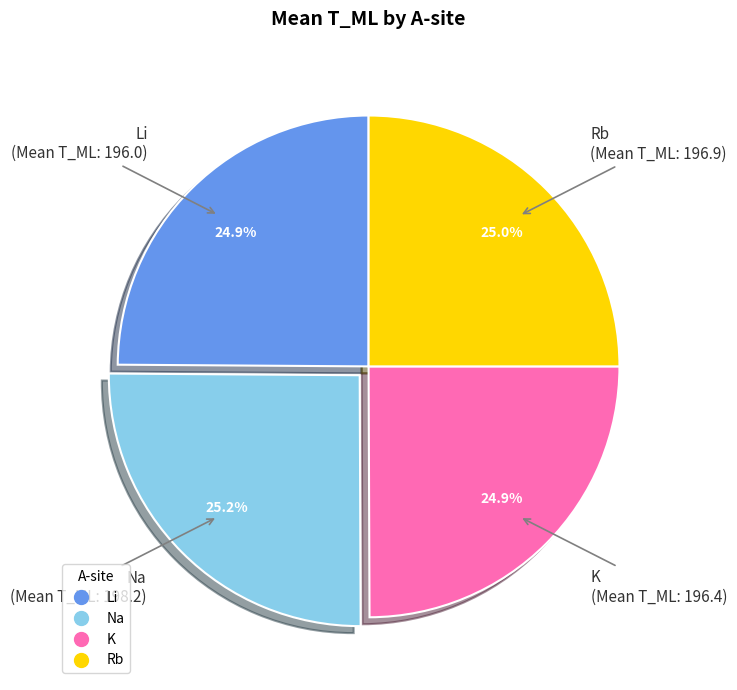

What percentage do Rb and K together represent?

49.9%